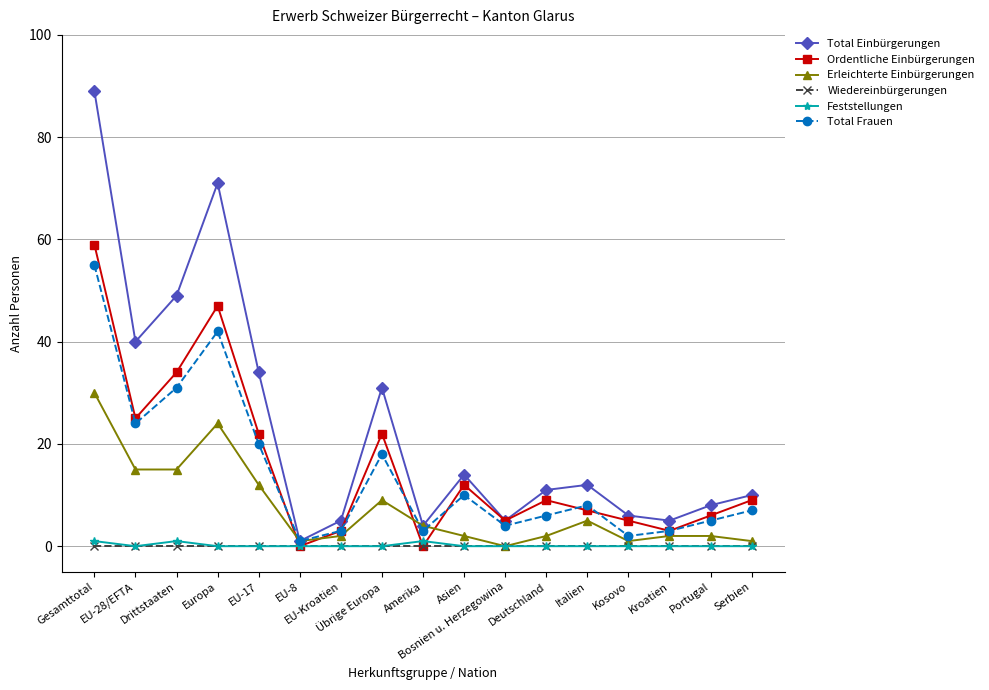

Count the number of data series in this chart.

6